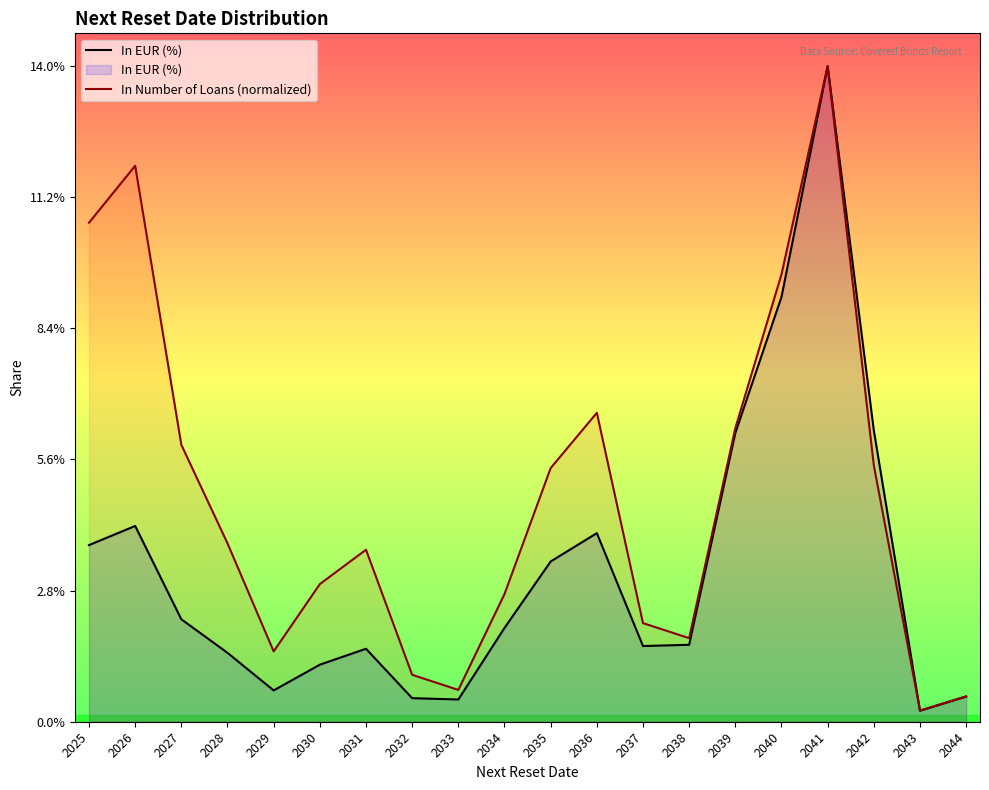

What is the value of the In Number of Loans (normalized) point at the 17th from the left?

0.1